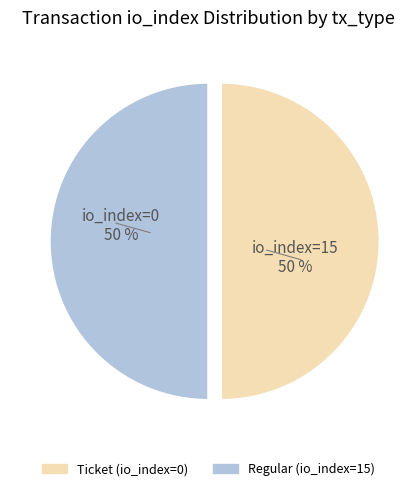

Do Ticket (io_index=0) and Regular (io_index=15) together represent more than half of the pie?

Yes